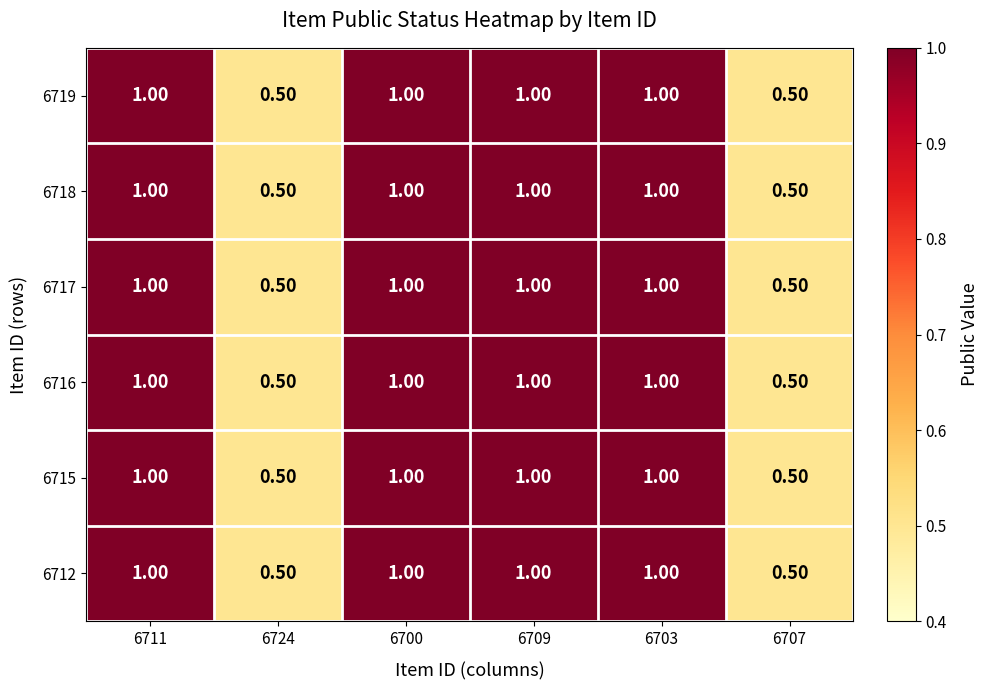

At how many categories does at least one series exceed 0?

6